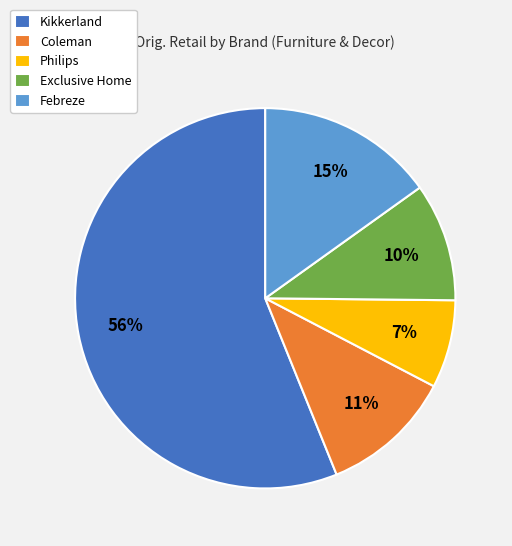

Does any single category account for the majority?

Yes